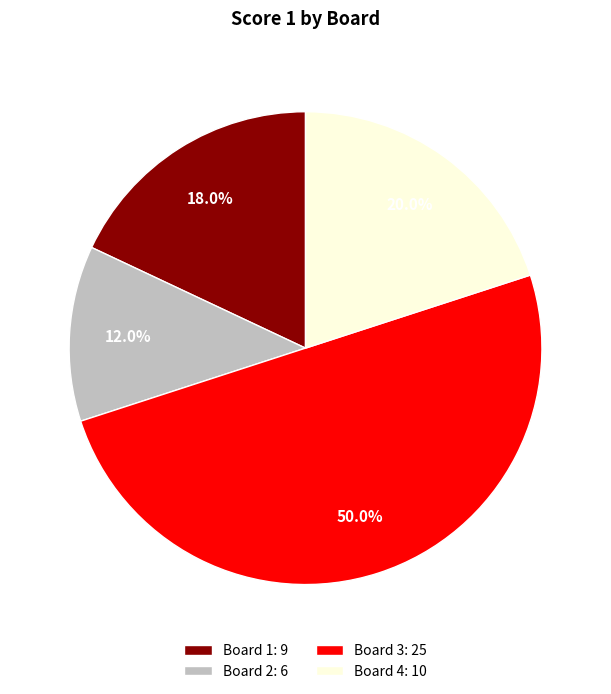

Approximately how many times larger is the value at Board 1 compared to Board 4?

0.9